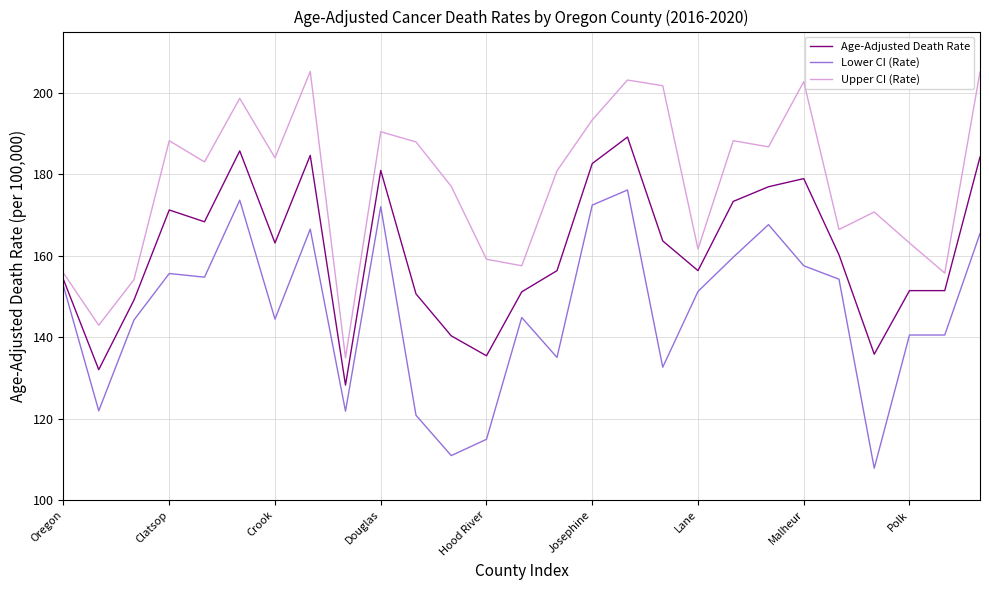

What is the minimum value shown in the chart?

107.8